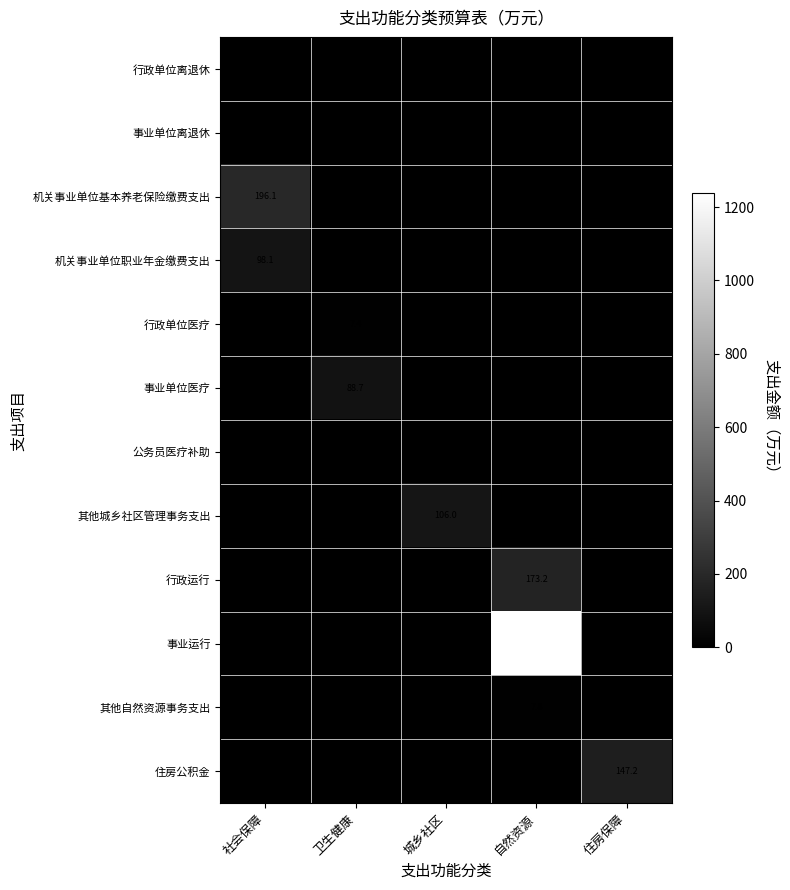

The value of 行政单位医疗 at 卫生健康 is 10.3. True or false?

False